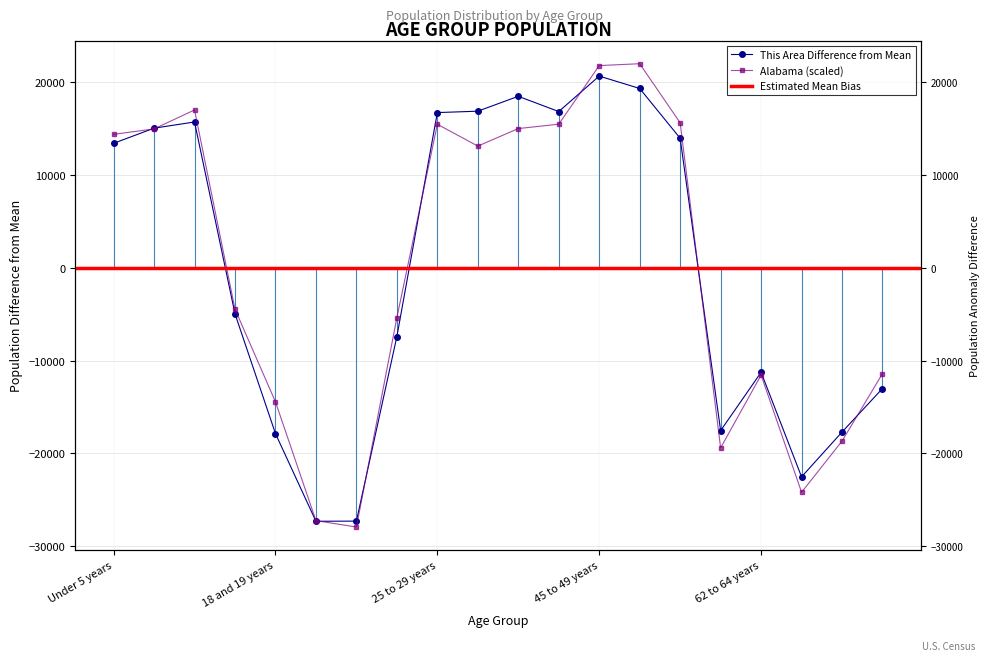

What position from the right is 55 to 59 years?

6